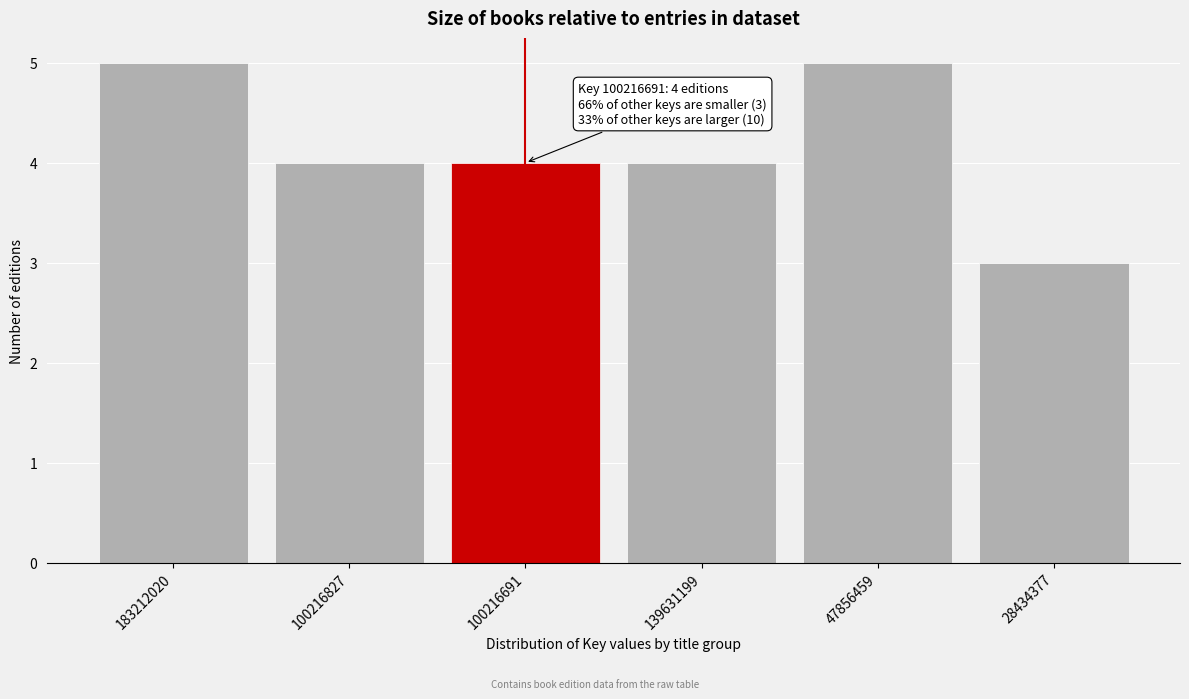

Reading left to right, what are all the values shown in this chart?

183212020=5	100216827=4	100216691=4	139631199=4	47856459=5	28434377=3